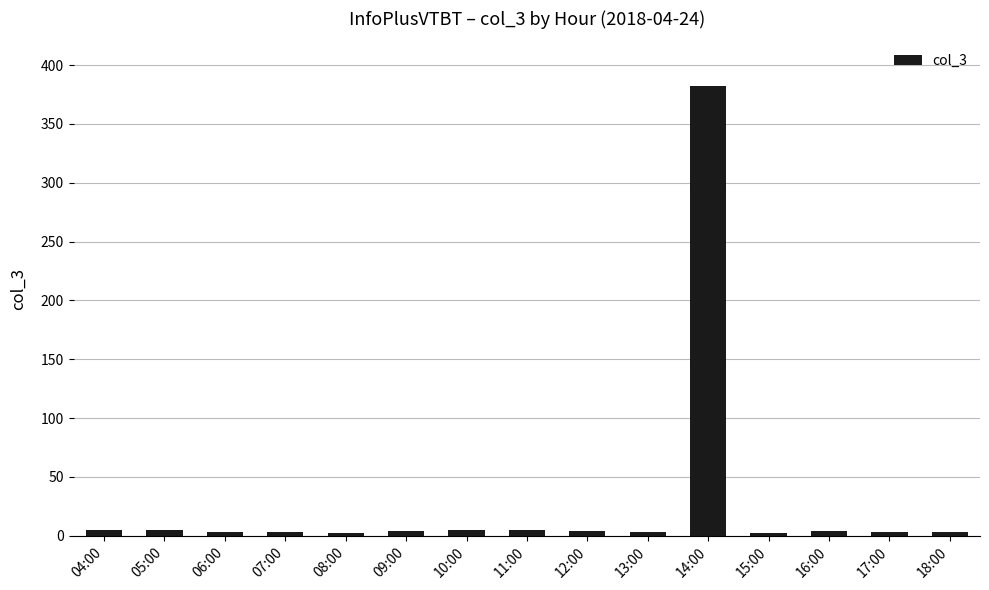

How many data points are less than 4?

7